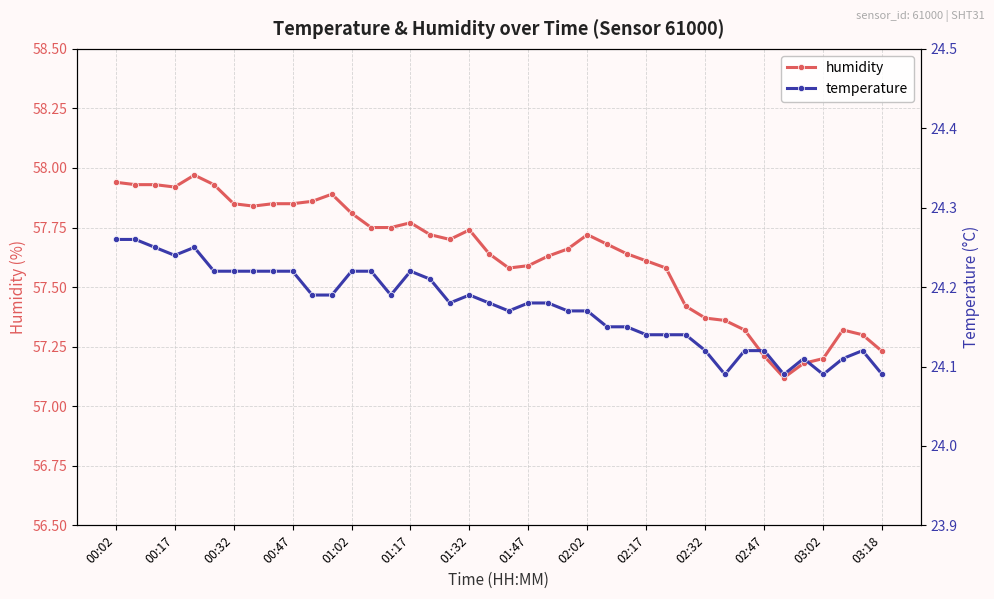

What is the value of the humidity point at the 3rd from the left?

57.9